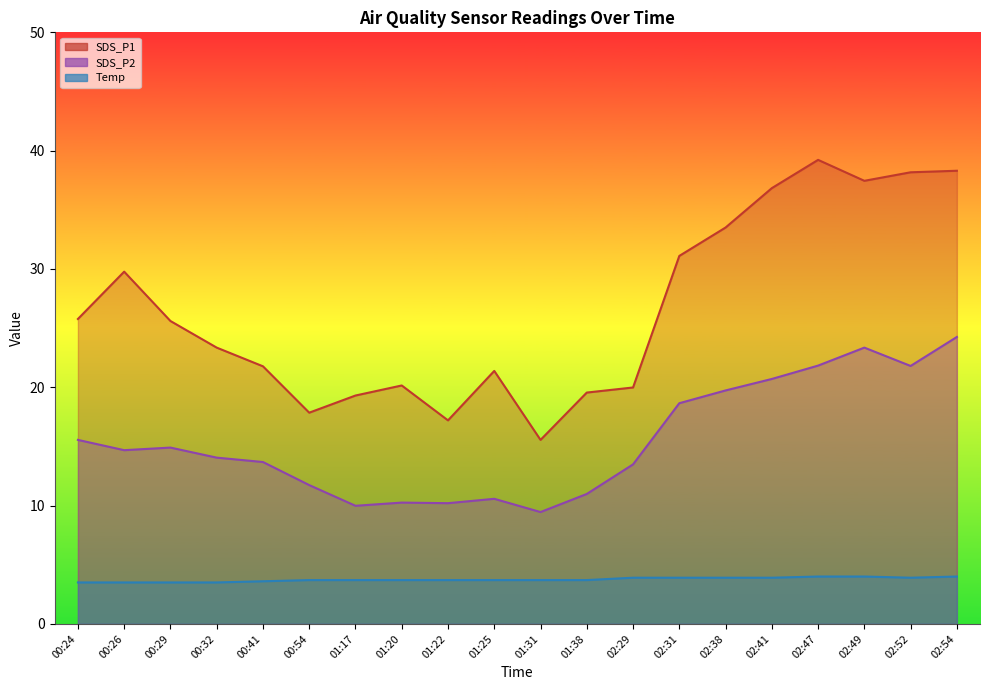

True or false: SDS_P2 has more than 1 interior local peaks.

True